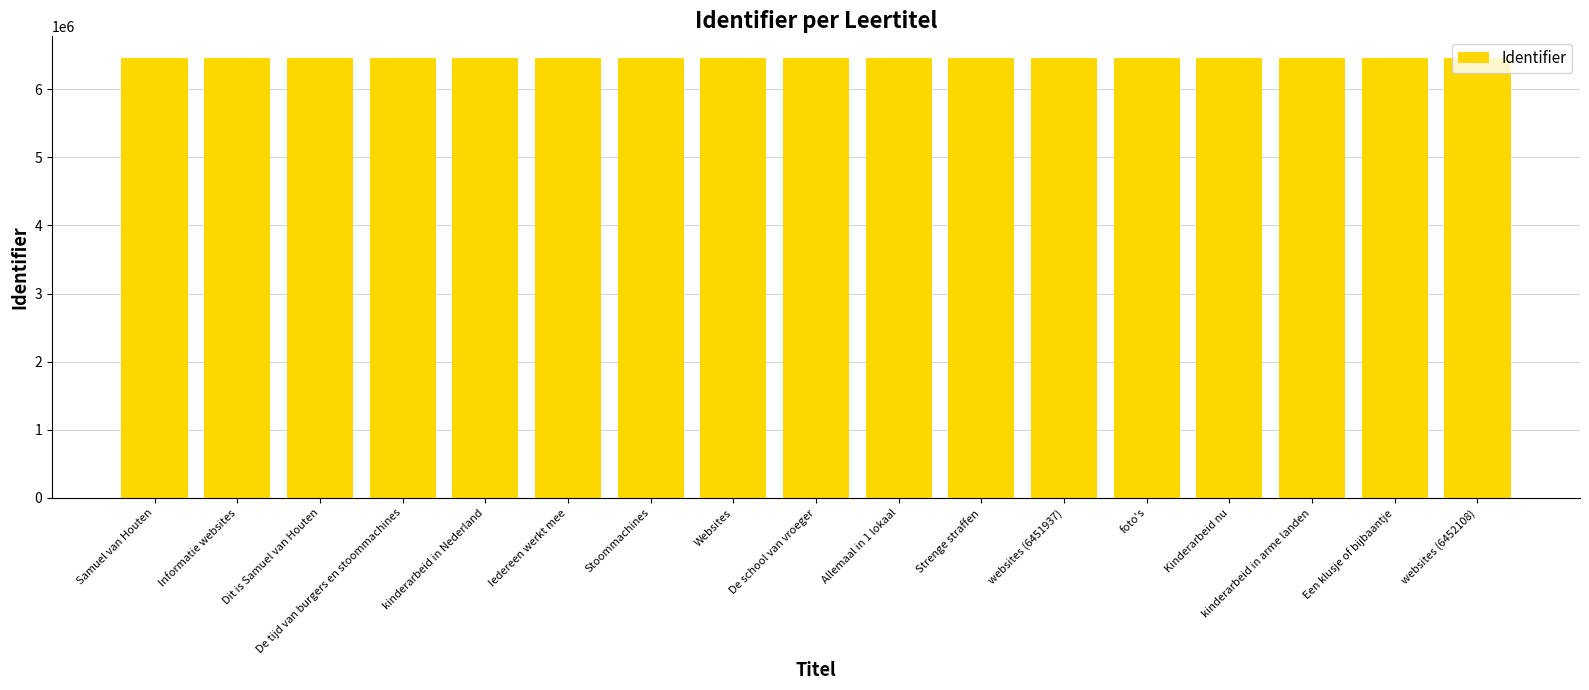

What is the label of the 17th bar from the left?

websites (6452108)